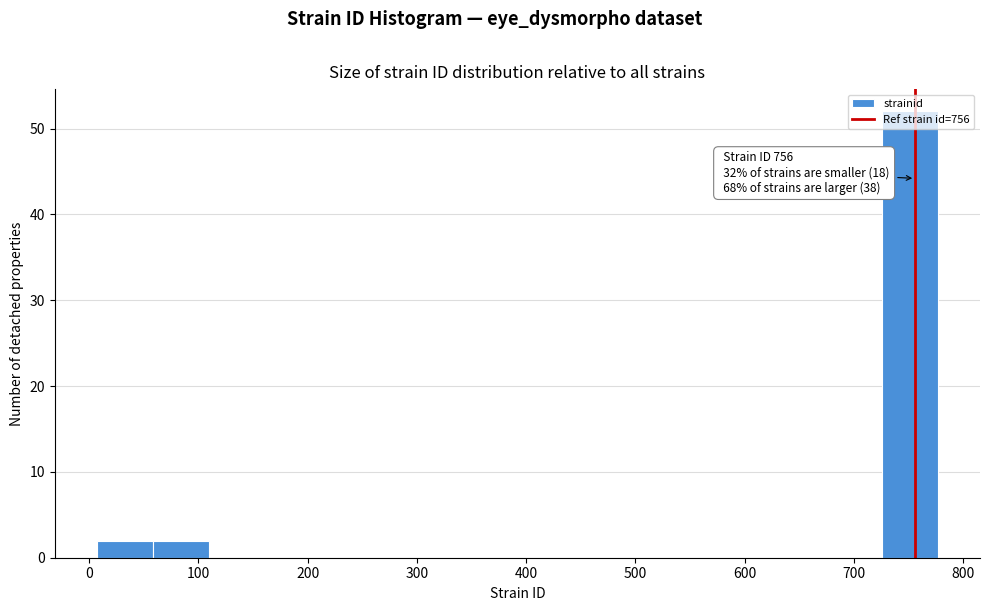

Over which range of the x-axis is the bar tallest?

730 to 780